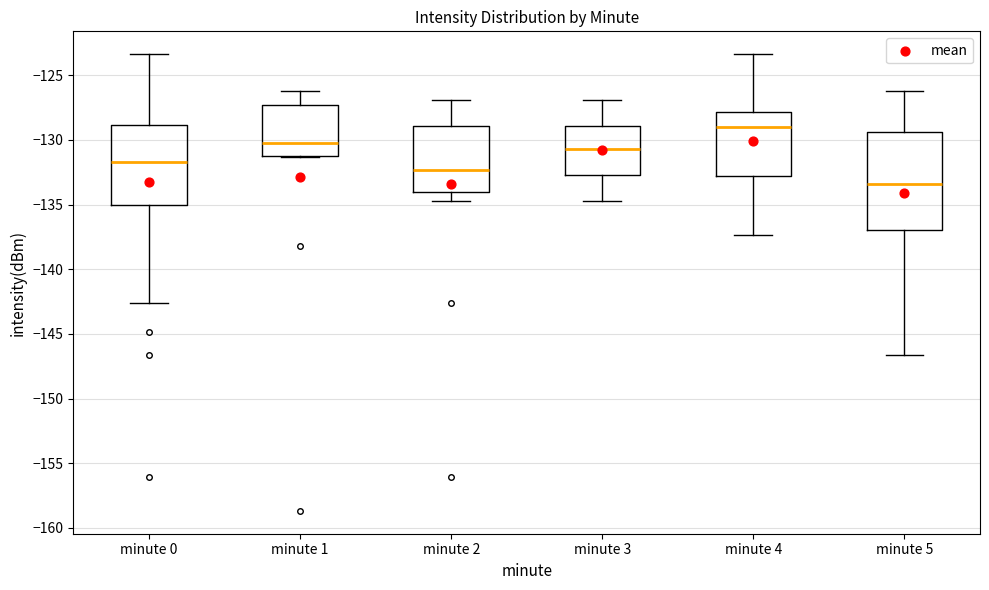

Which box is the tallest, from its lower edge to its upper edge?

minute 5